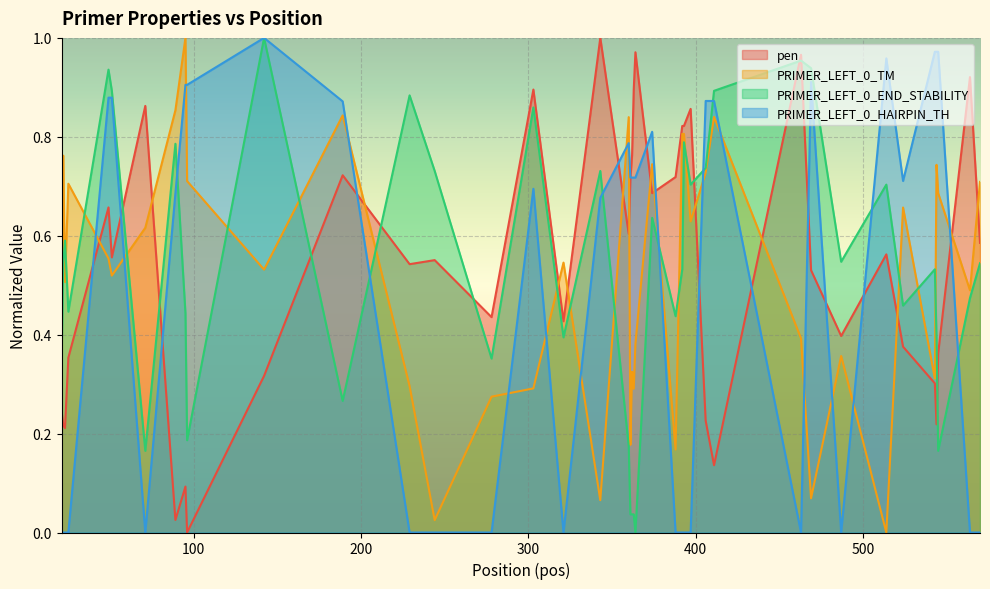

At how many categories does at least one series exceed 0?

40